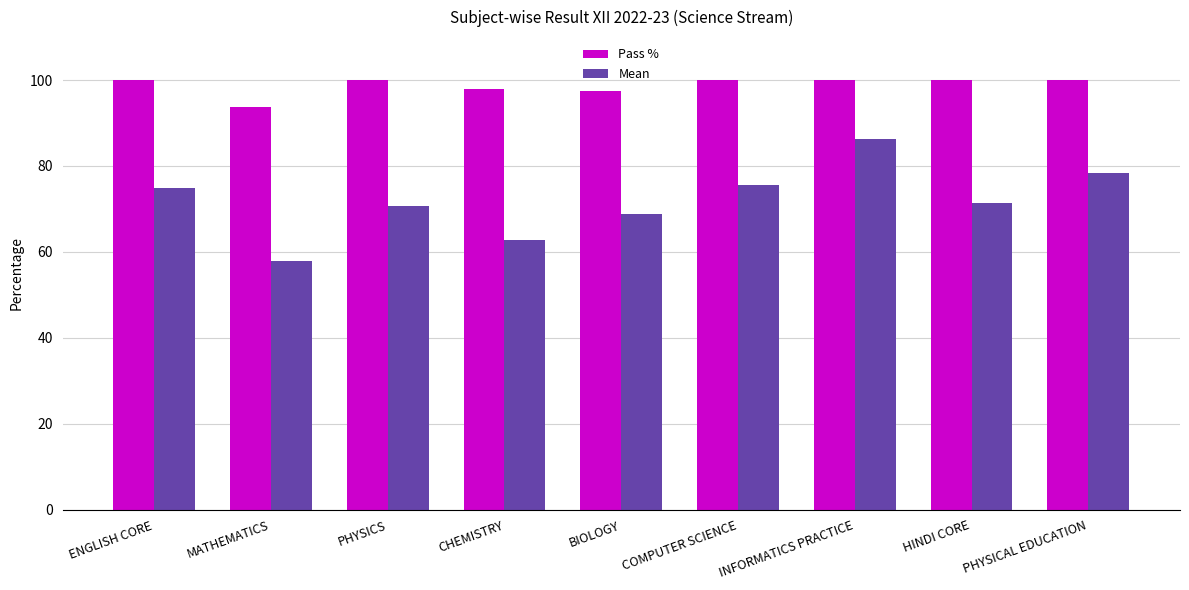

How many bars are there in total?

18